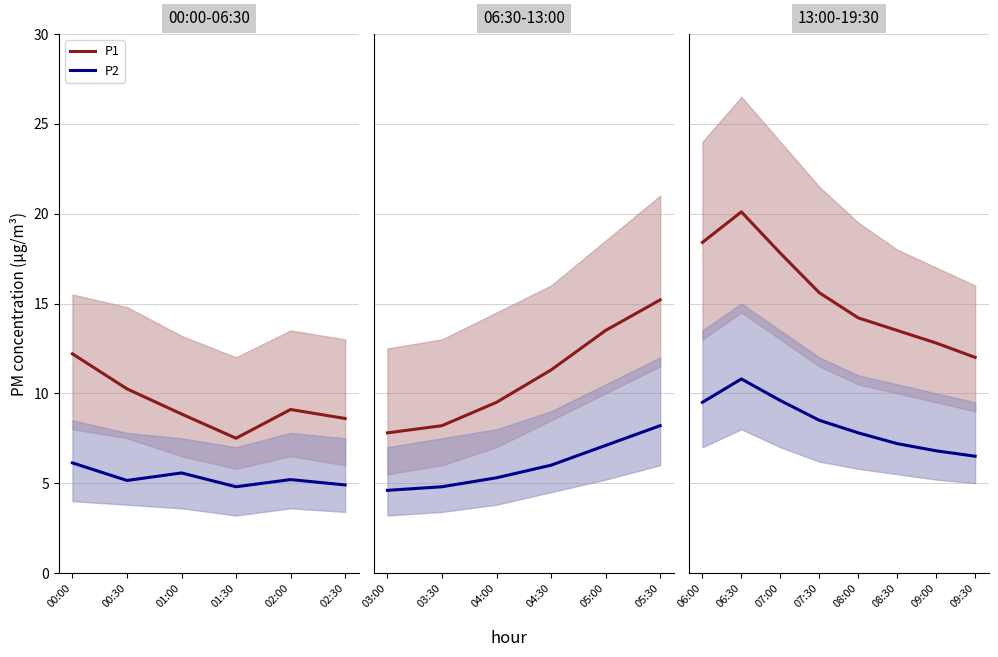

Rank the series by their maximum value, from lowest to highest.

P2, P1